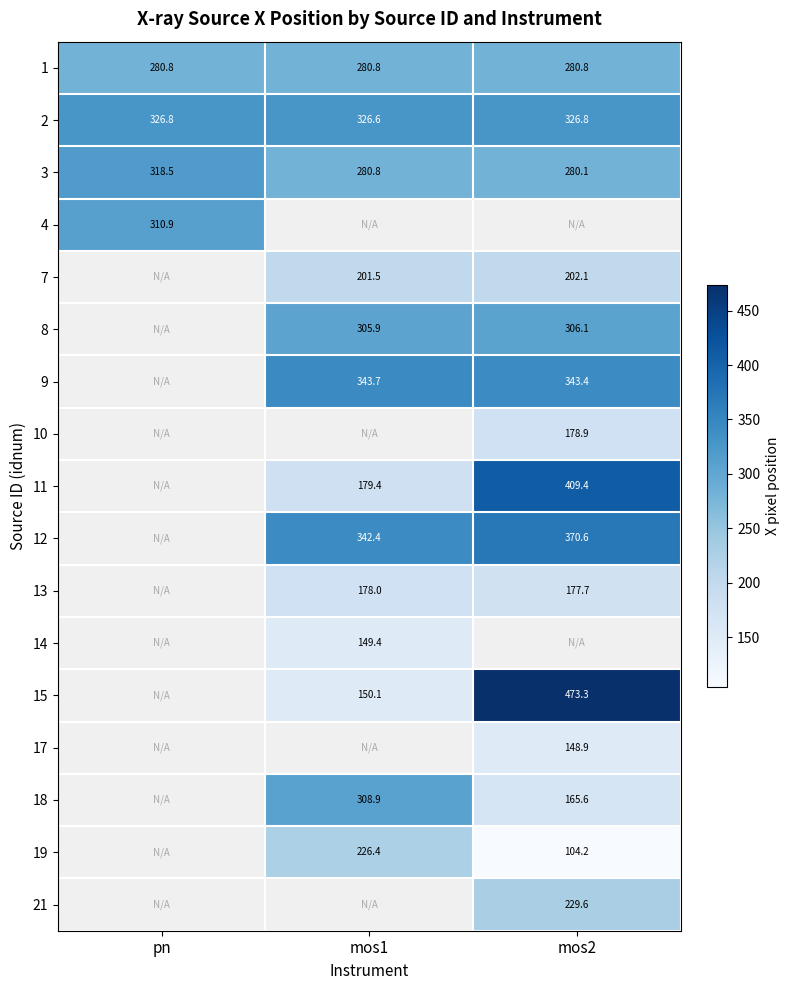

What is the maximum value shown in the chart?

473.3